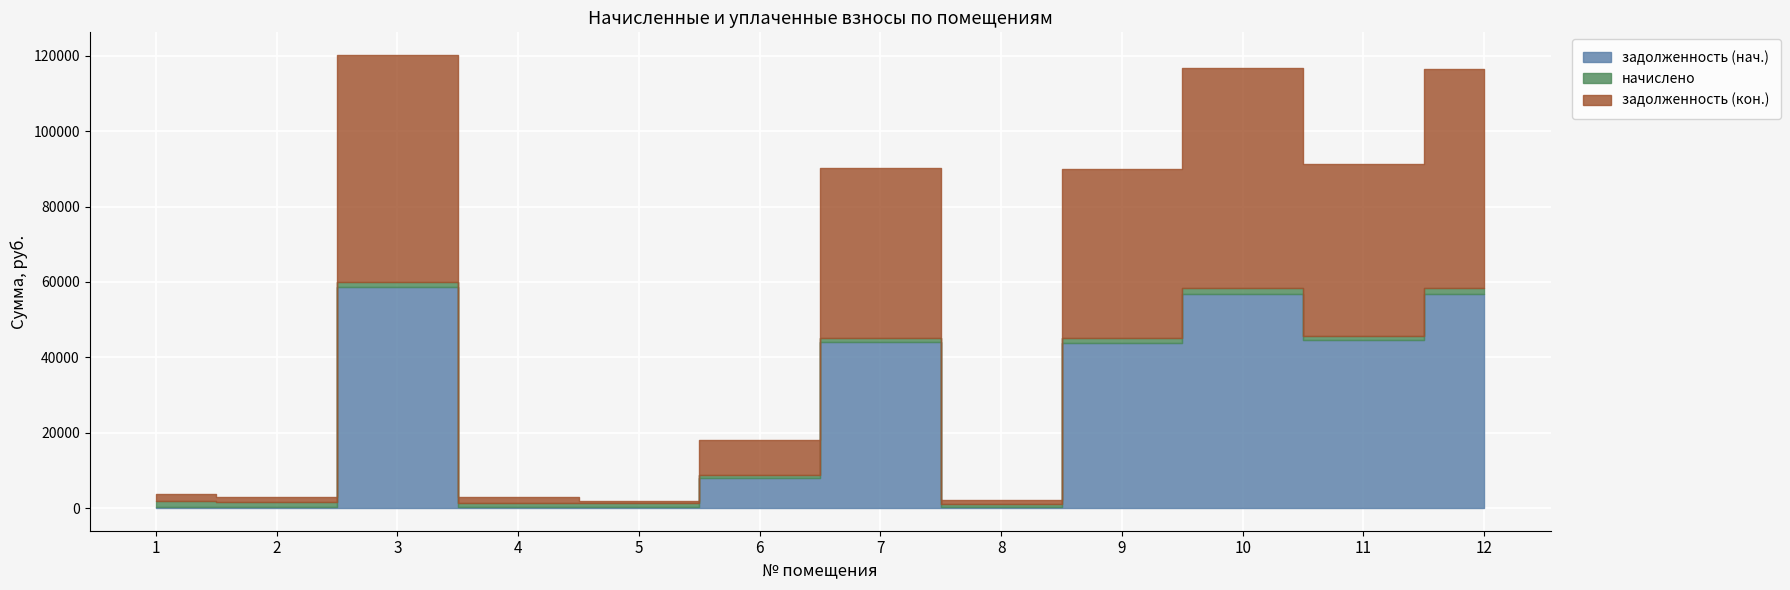

At which category does the chart reach its minimum across all series?

8